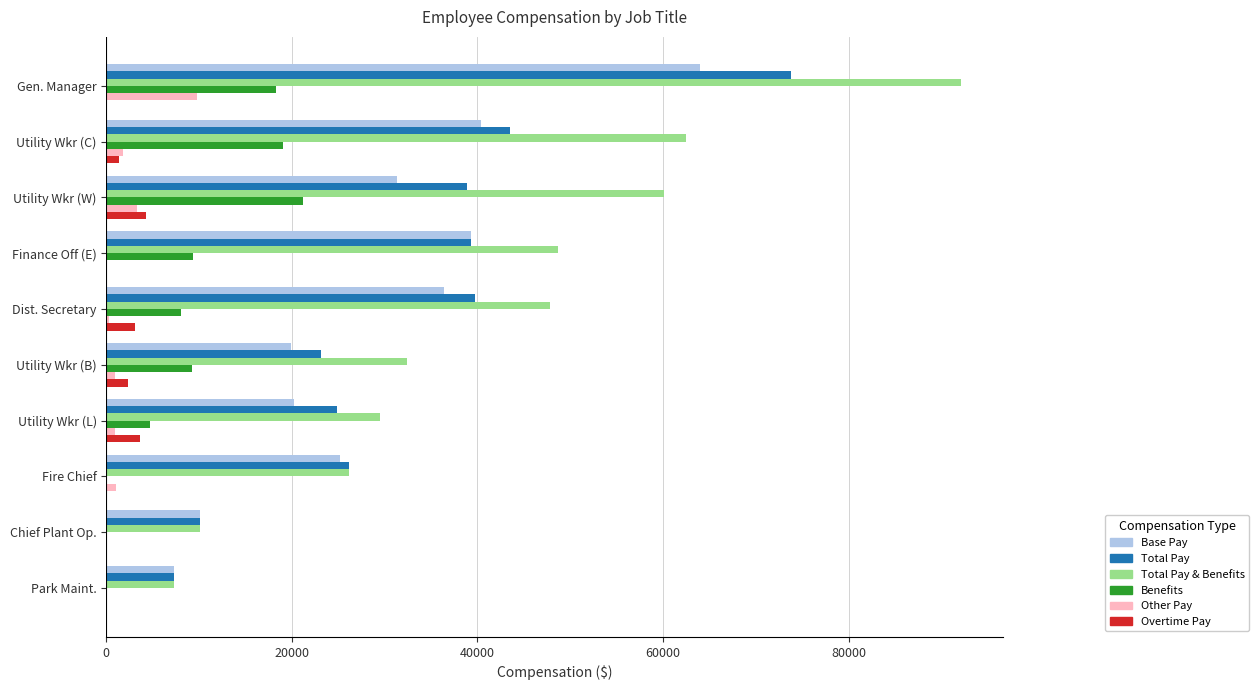

The Total Pay series shows 18713.0 at Utility Wkr (W). True or false?

False